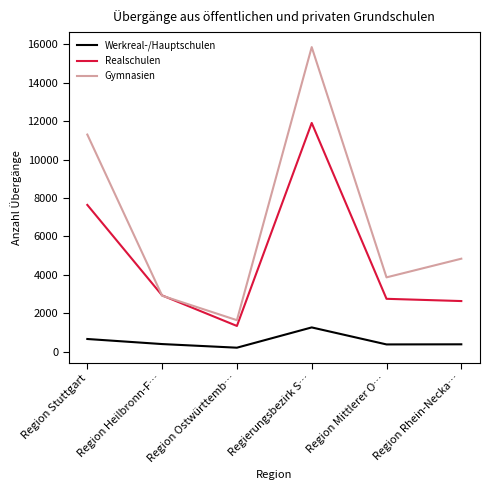

Where is the first local minimum for Realschulen?

Region Ostwürttemb…